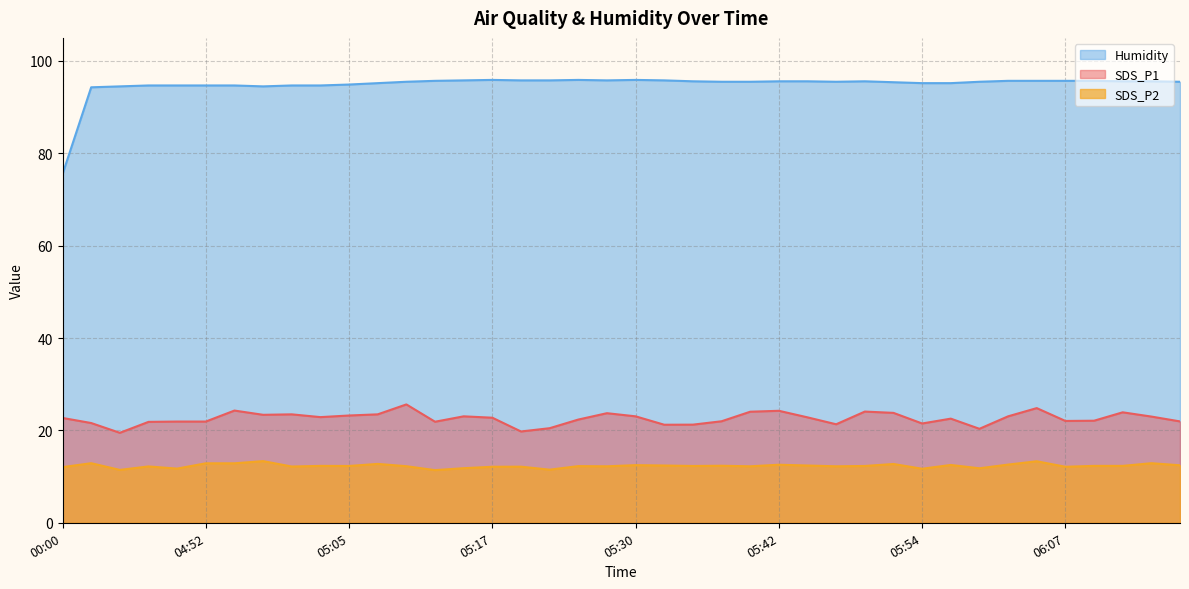

Is it true that SDS_P1 equals 21.9 at 06:16?

True